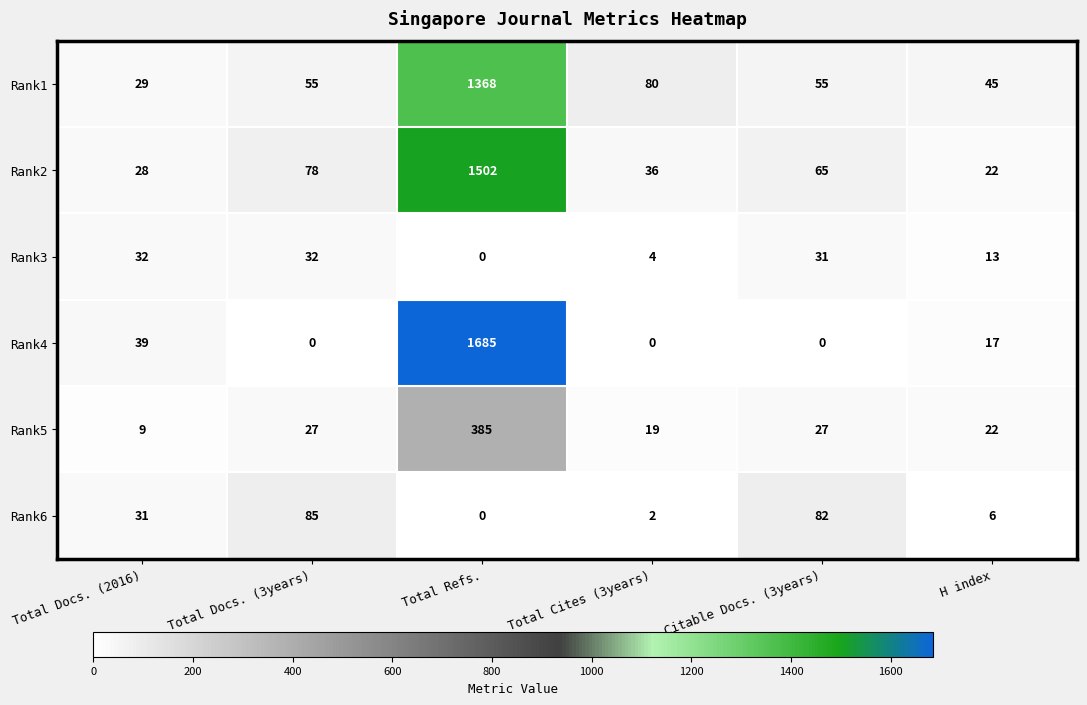

What is the total value across all series at Total Docs. (3years)?

277